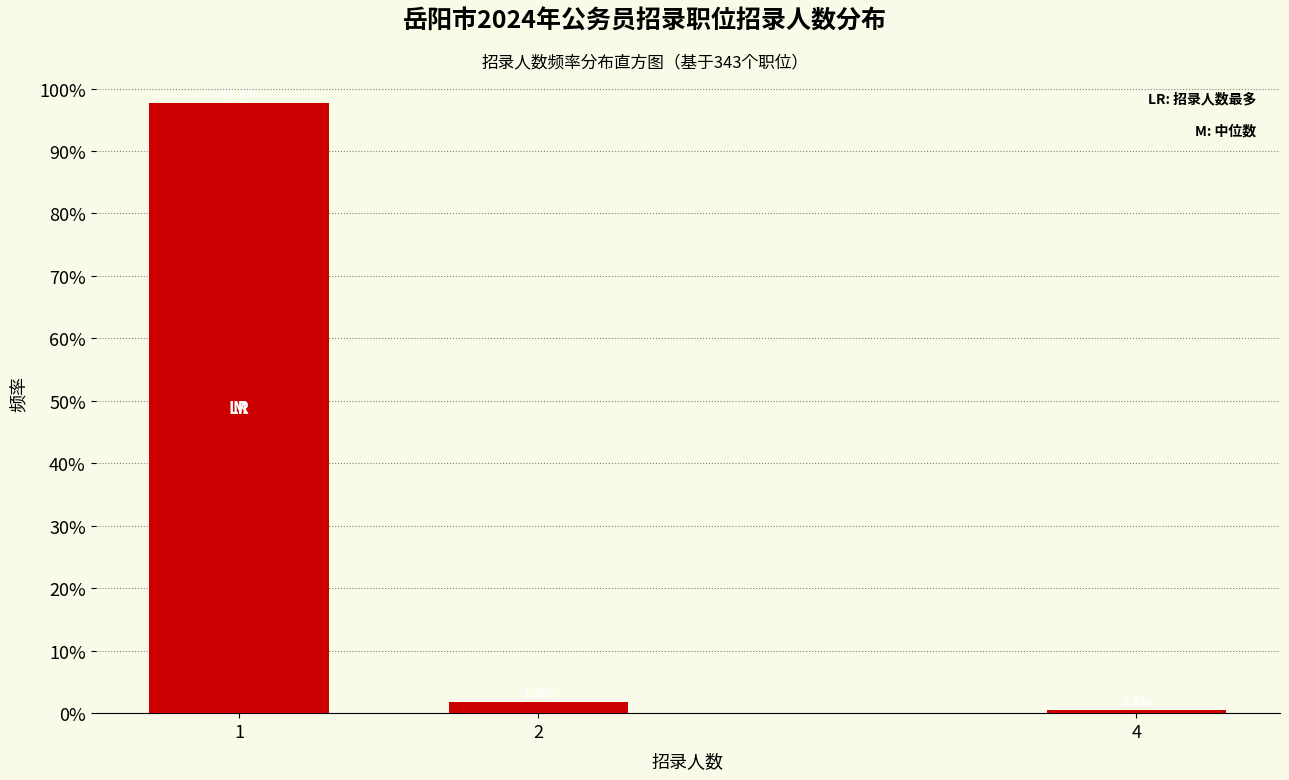

Reading left to right, extract all data points from this chart.

97.8	1.8	0.4